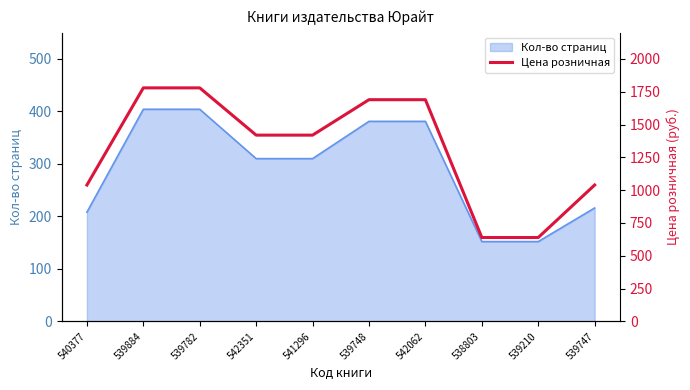

Reading left to right, list all the values displayed in this chart.

1039	1779	1779	1419	1419	1689	1689	639	639	1039